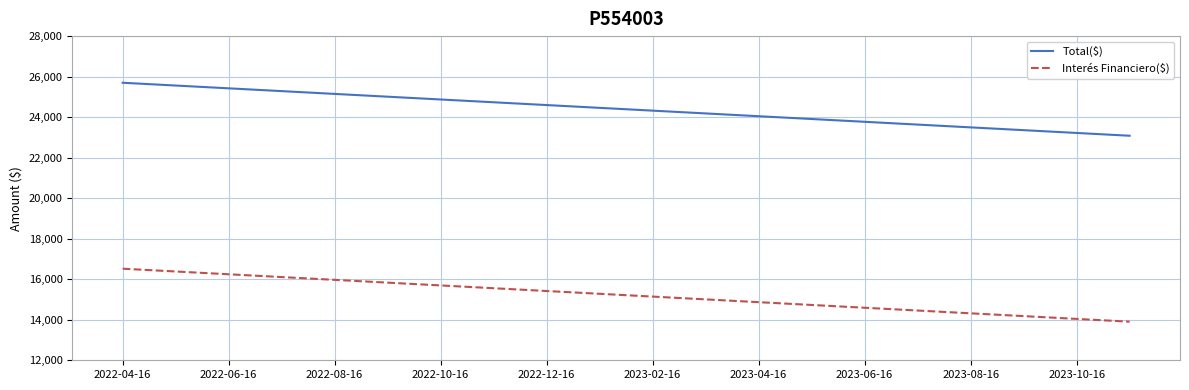

Which series has the largest total across all categories?

Total($)